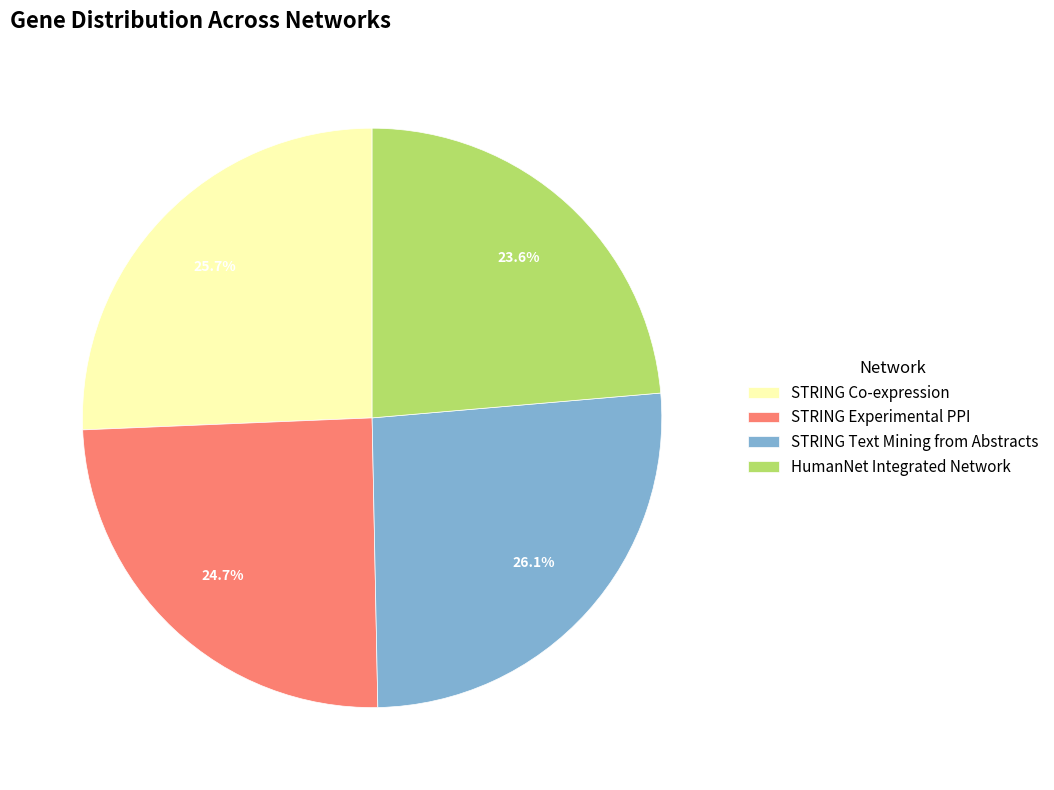

What percentage is NOT represented by HumanNet Integrated Network?

76.4%